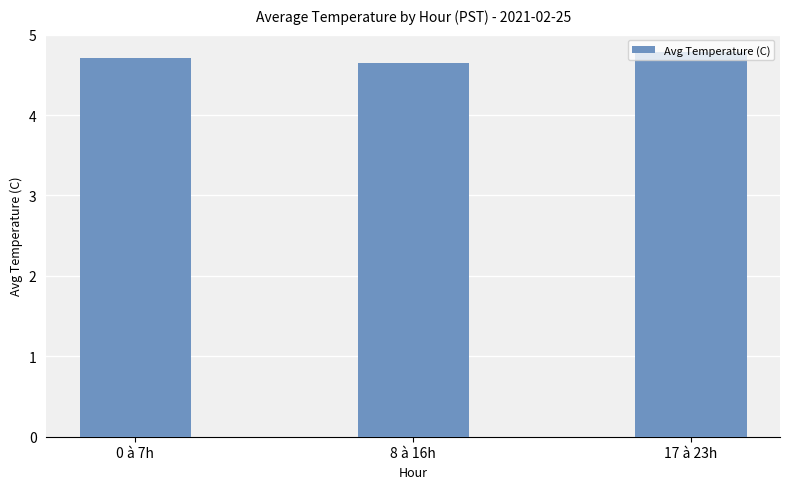

Between 0 à 7h and 17 à 23h, which is larger?

17 à 23h